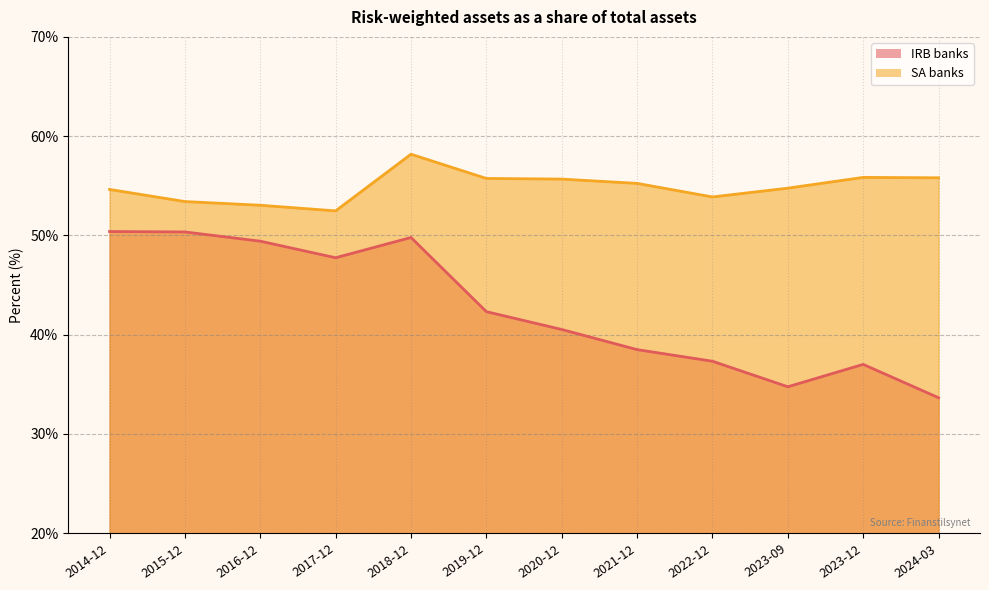

What is the spread (max minus min) of values at 2024-03?

22.2